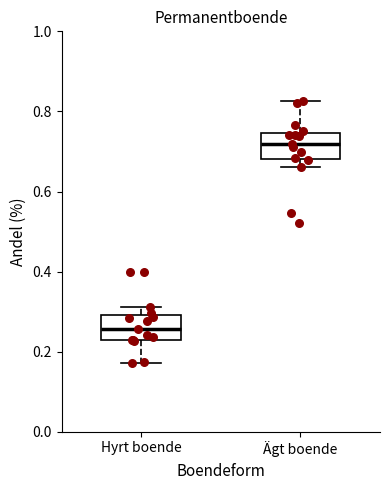

Which box's median line is the highest?

Ägt boende